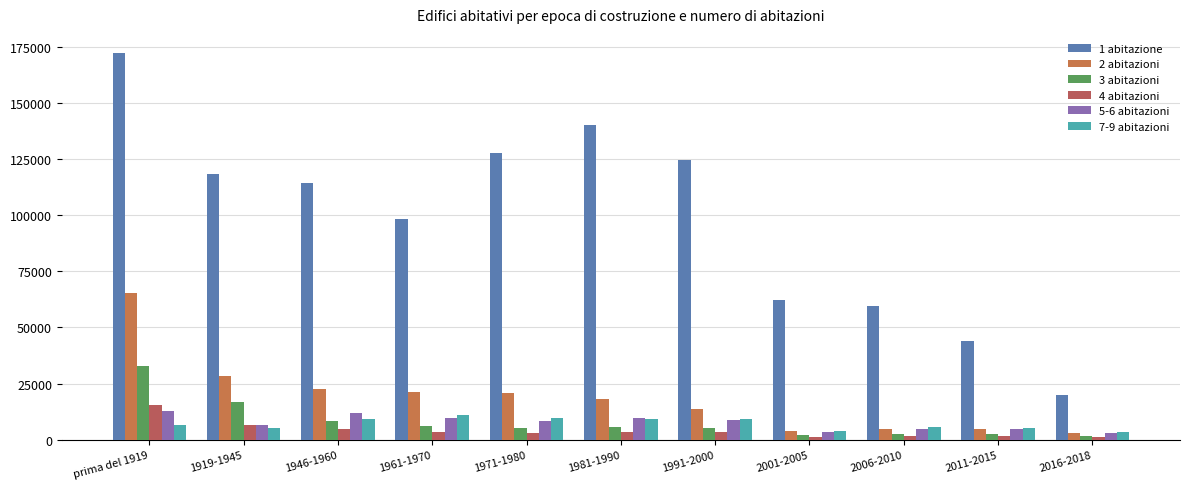

How many series are shown in this chart?

6